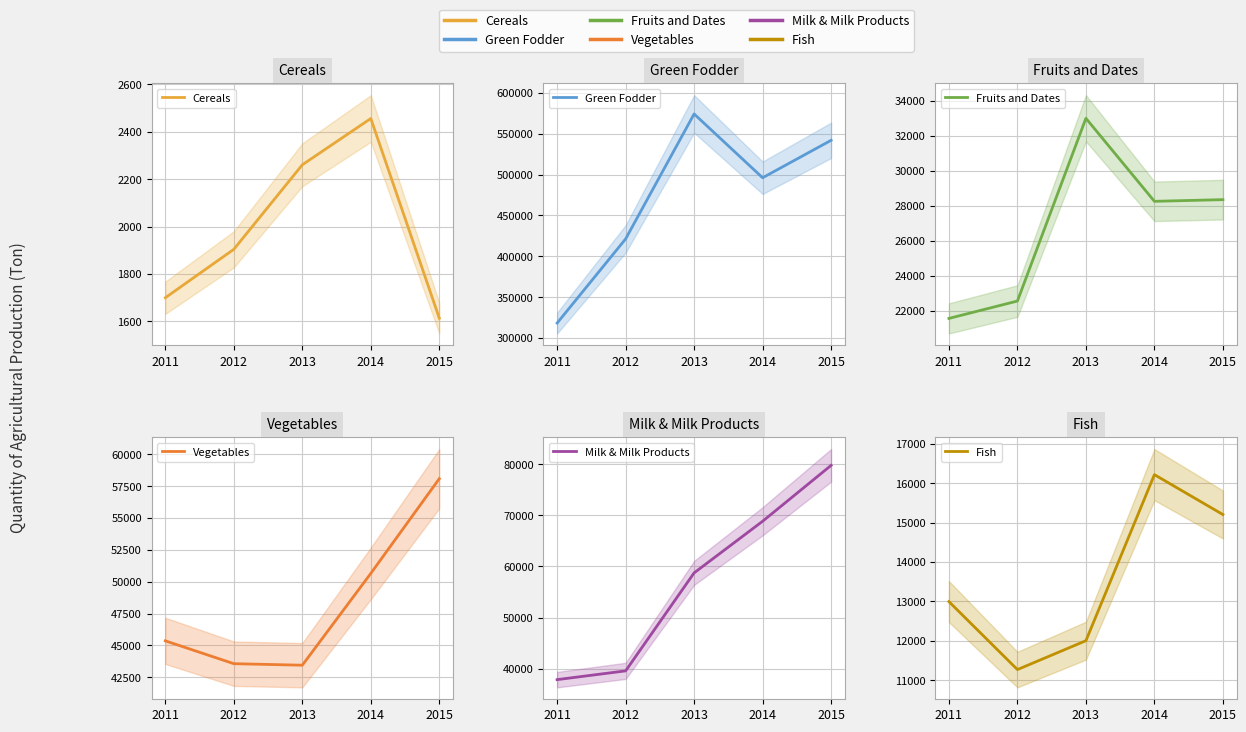

Which has a higher value, 2011 or 2015?

2011